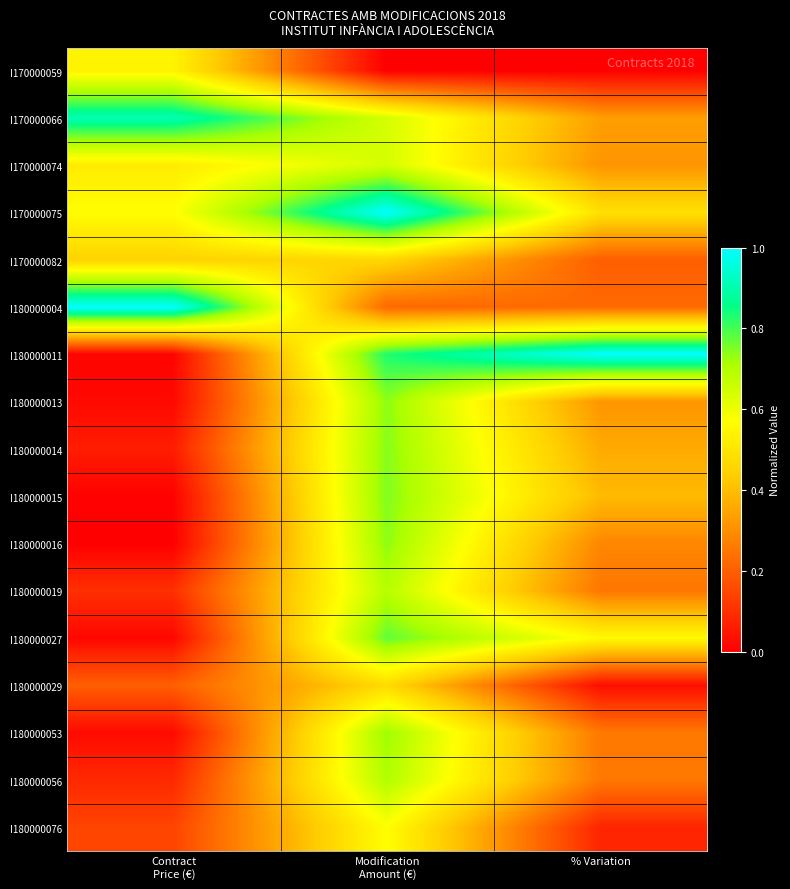

What is the greatest value displayed?

1.0